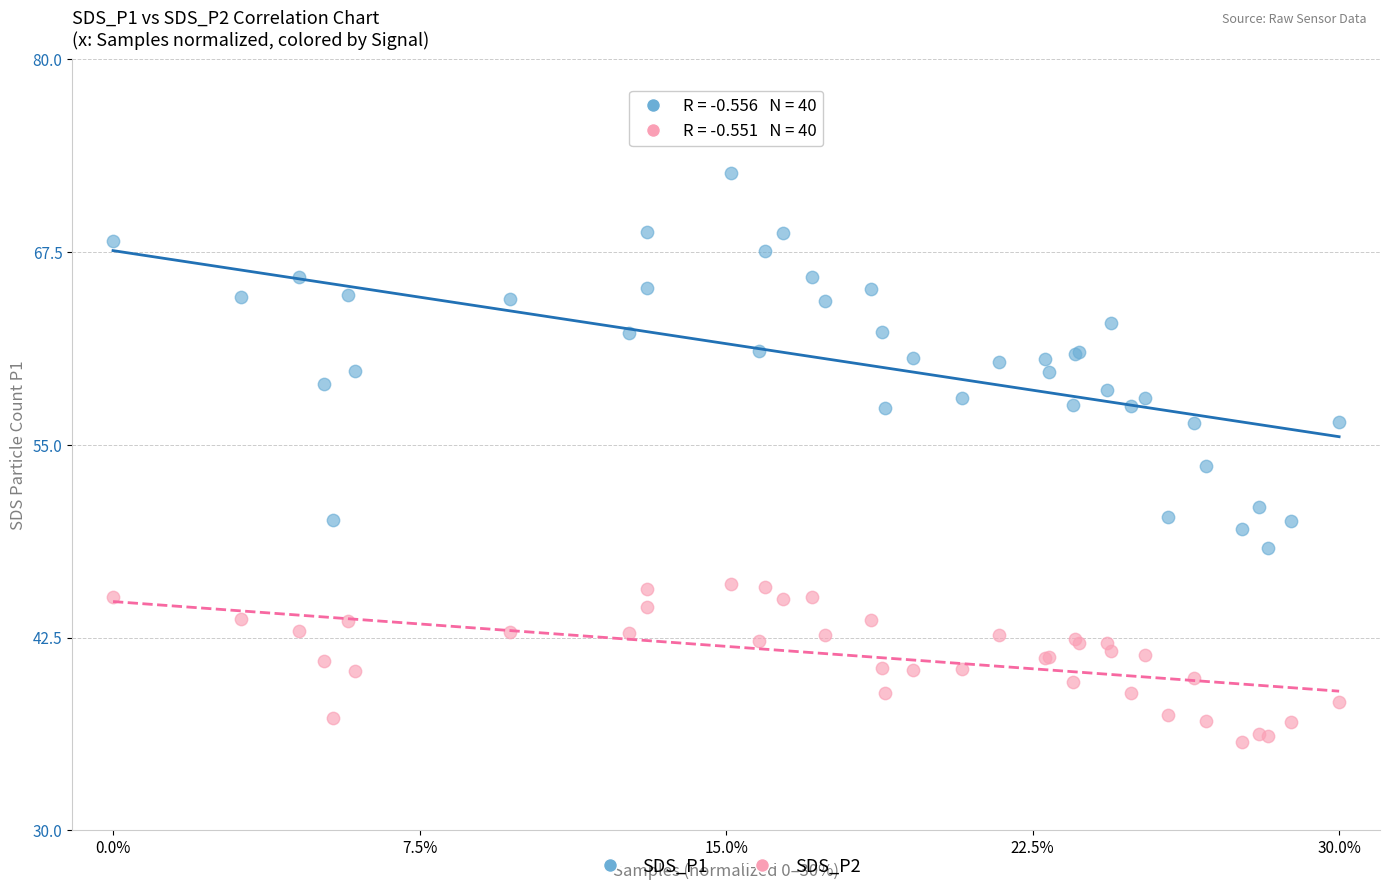

Which series has the widest spread of Y values?

SDS_P1